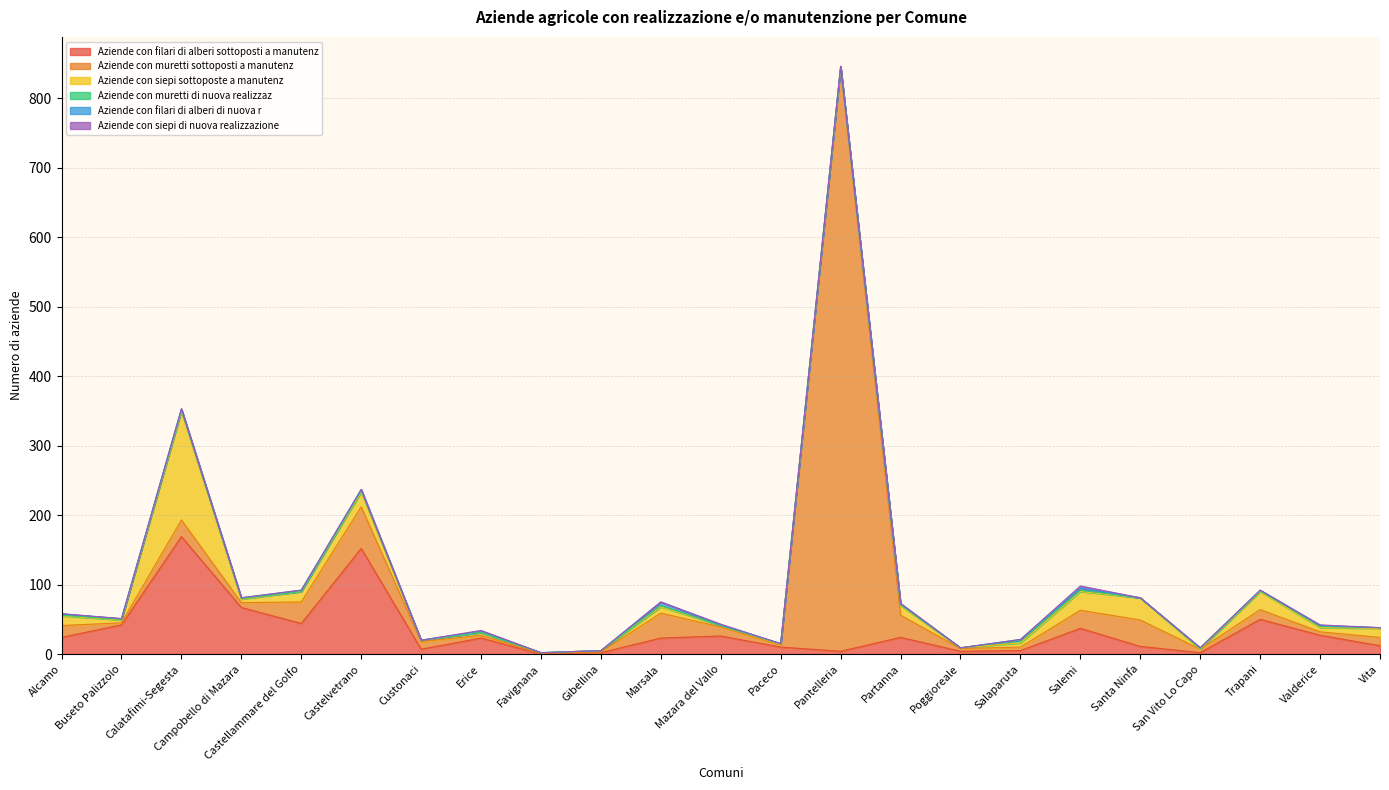

How many values in the Aziende con siepi sottoposte a manutenz series are below 6?

11